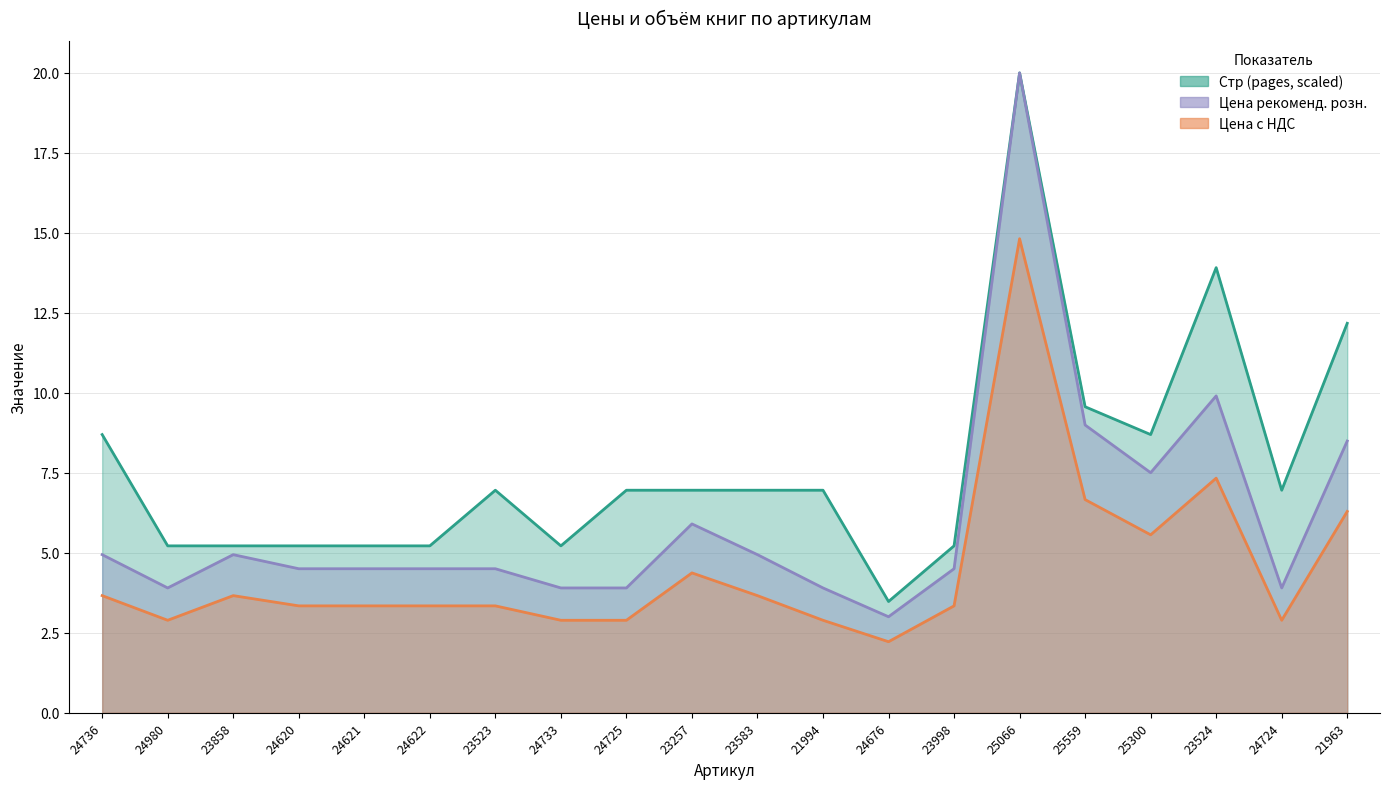

Reading left to right, what are all the values shown in this chart?

Стр (pages): 24736=8.7	24980=5.2	23858=5.2	24620=5.2	24621=5.2	24622=5.2	23523=7.0	24733=5.2	24725=7.0	23257=7.0	23583=7.0	21994=7.0	24676=3.5	23998=5.2	25066=20.0	25559=9.6	25300=8.7	23524=13.9	24724=7.0	21963=12.2
Цена с НДС: 24736=3.7	24980=2.9	23858=3.7	24620=3.3	24621=3.3	24622=3.3	23523=3.3	24733=2.9	24725=2.9	23257=4.4	23583=3.7	21994=2.9	24676=2.2	23998=3.3	25066=14.8	25559=6.7	25300=5.6	23524=7.3	24724=2.9	21963=6.3
Цена рекоменд. розн.: 24736=4.9	24980=3.9	23858=4.9	24620=4.5	24621=4.5	24622=4.5	23523=4.5	24733=3.9	24725=3.9	23257=5.9	23583=4.9	21994=3.9	24676=3.0	23998=4.5	25066=20.0	25559=9.0	25300=7.5	23524=9.9	24724=3.9	21963=8.5